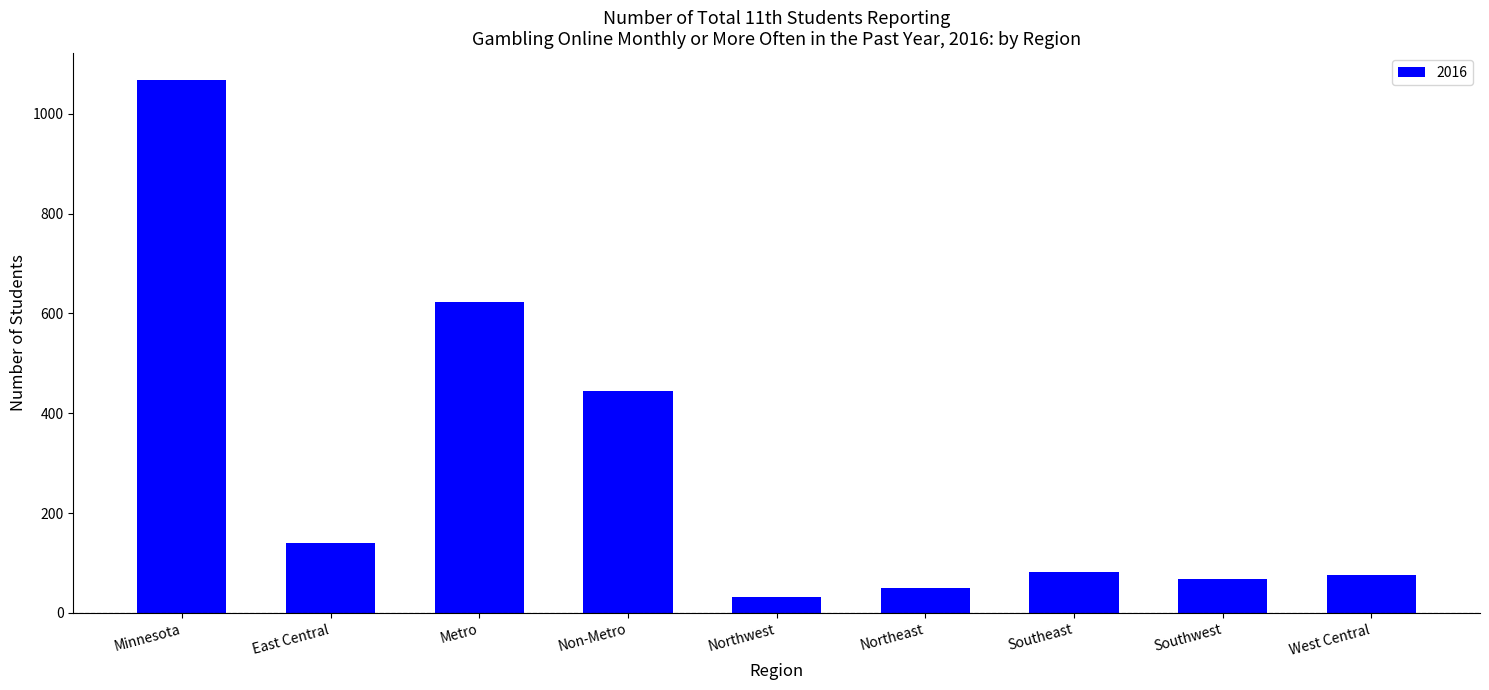

At which category does the chart reach its peak across all series?

Minnesota